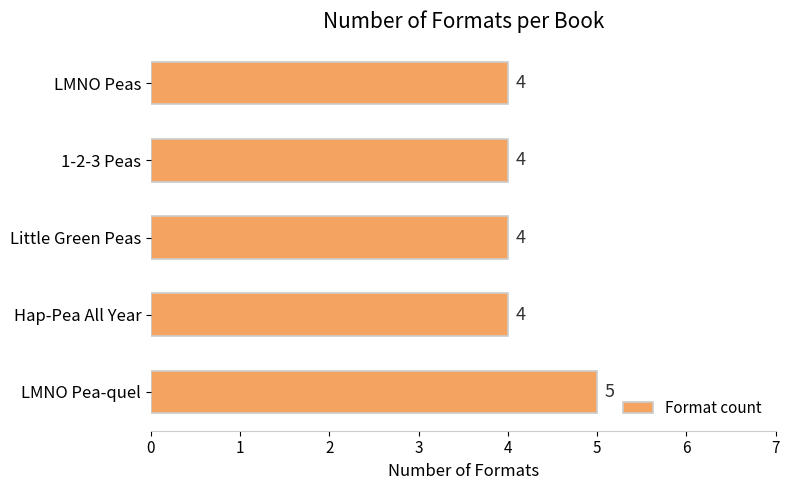

Count the values in the range 4 to 5.

5